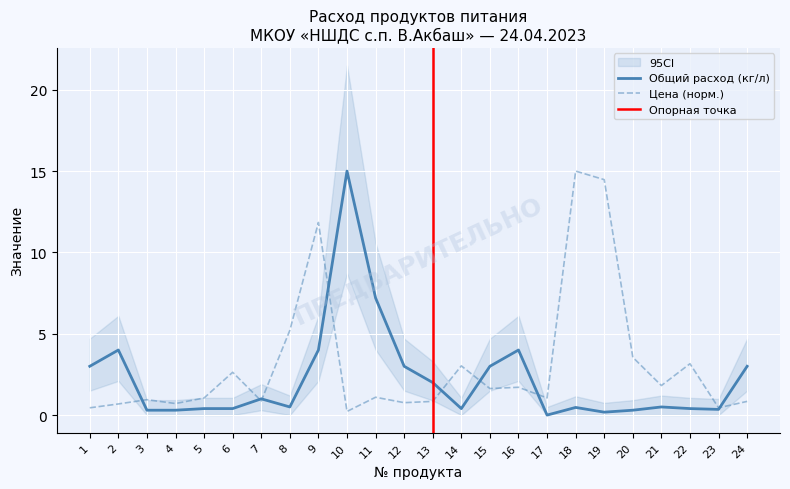

What is the value of the Общий расход продуктов (кг/л) point at the 7th from the left?

1.0